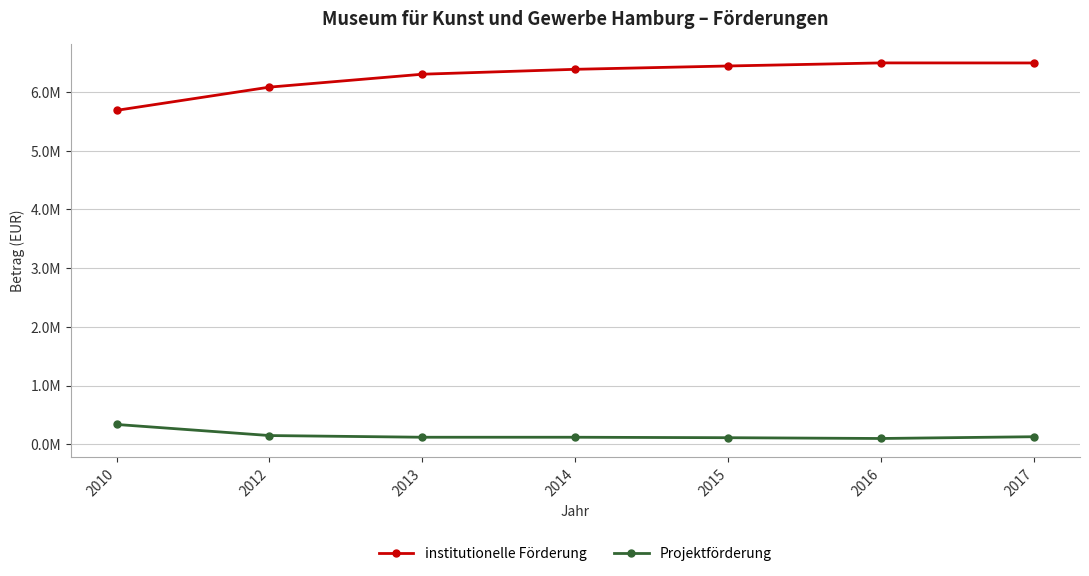

What is the sum of the institutionelle Förderung values at 2017 and 2016?

12992197.6